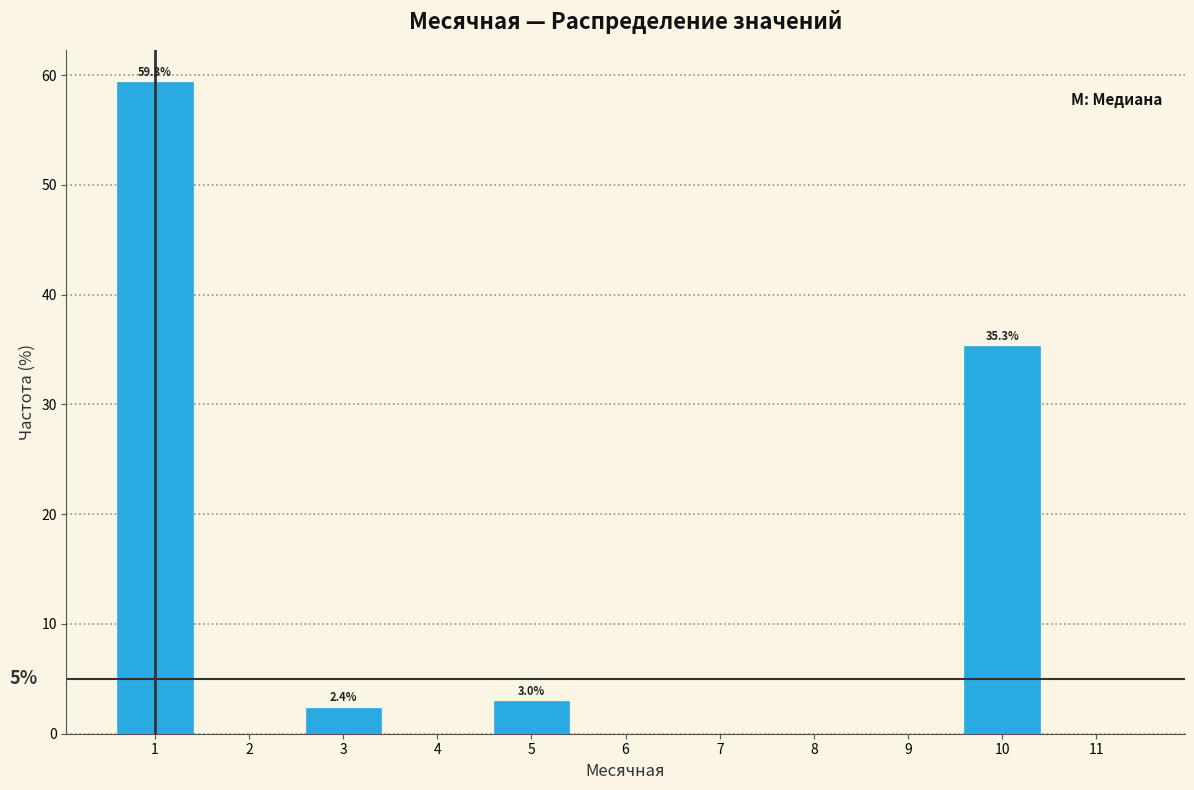

Which range on the x-axis has the tallest bar?

0.5 to 1.5